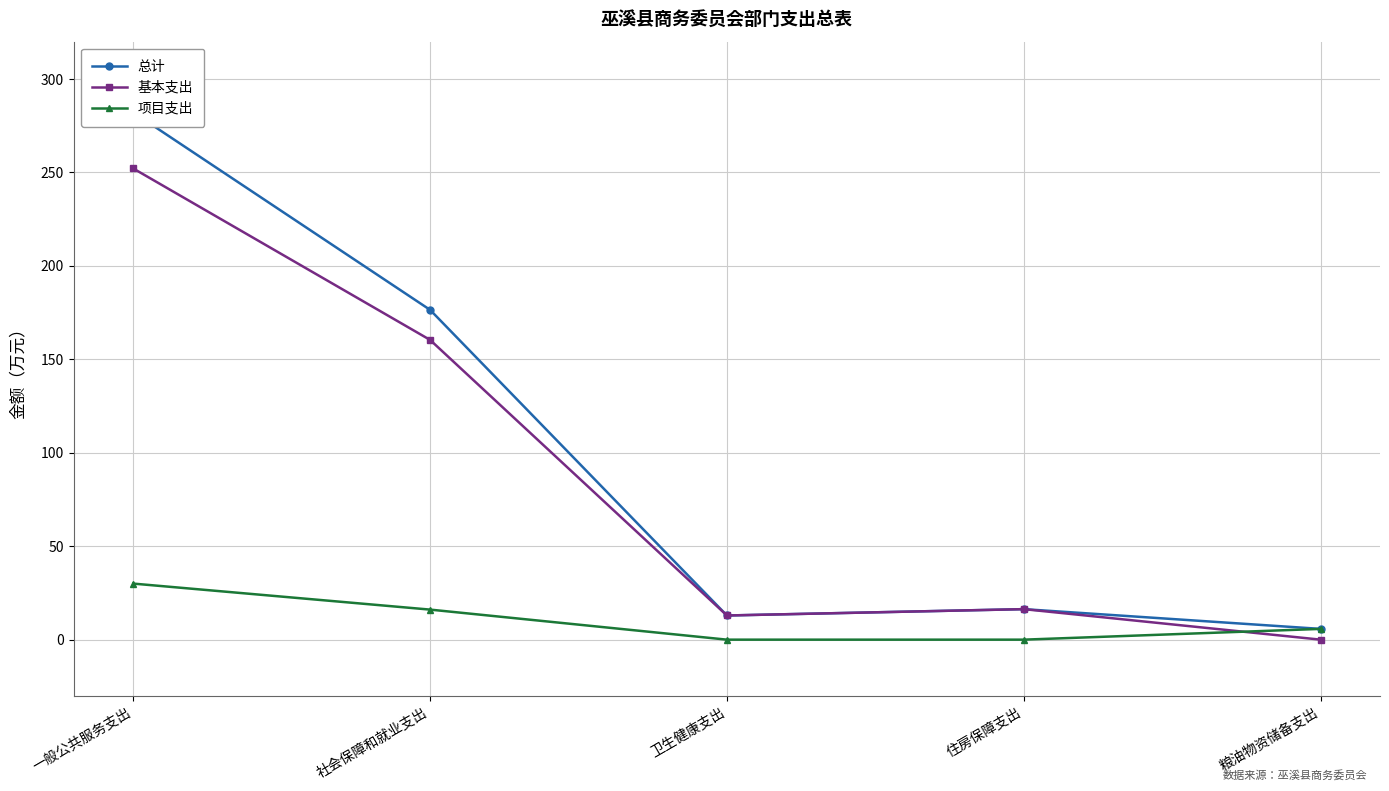

Where is 项目支出 nearest to the value 15?

社会保障和就业支出